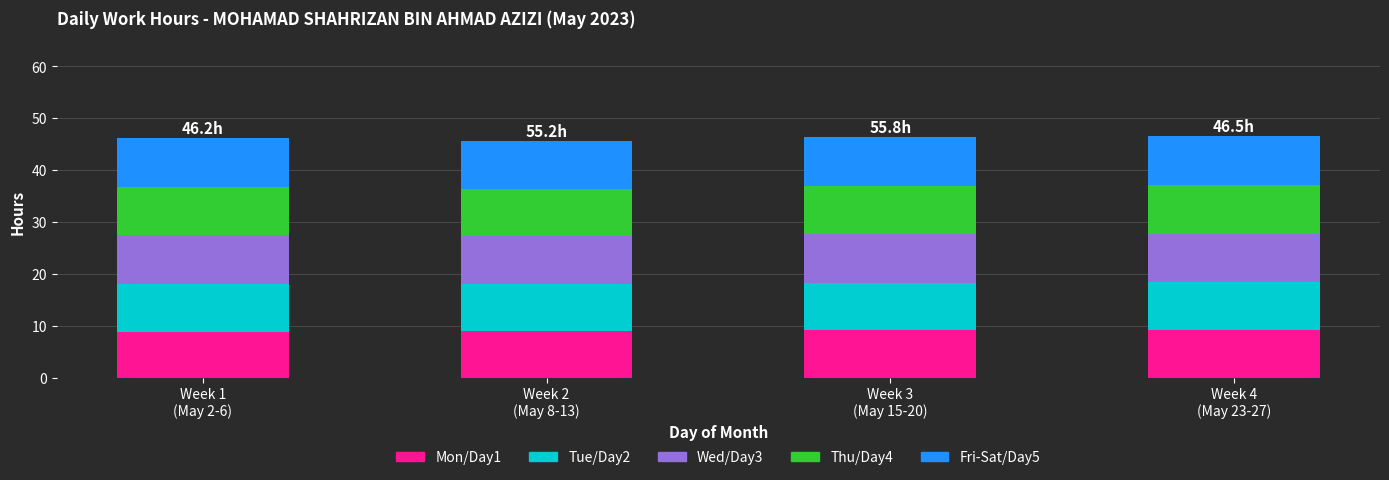

What is the difference between the maximum and minimum values in the Fri-Sat/Day5 series?

0.1